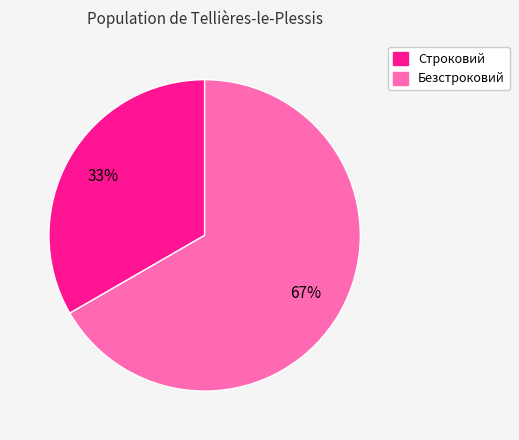

Rank the categories by value from lowest to highest.

Строковий, Безстроковий